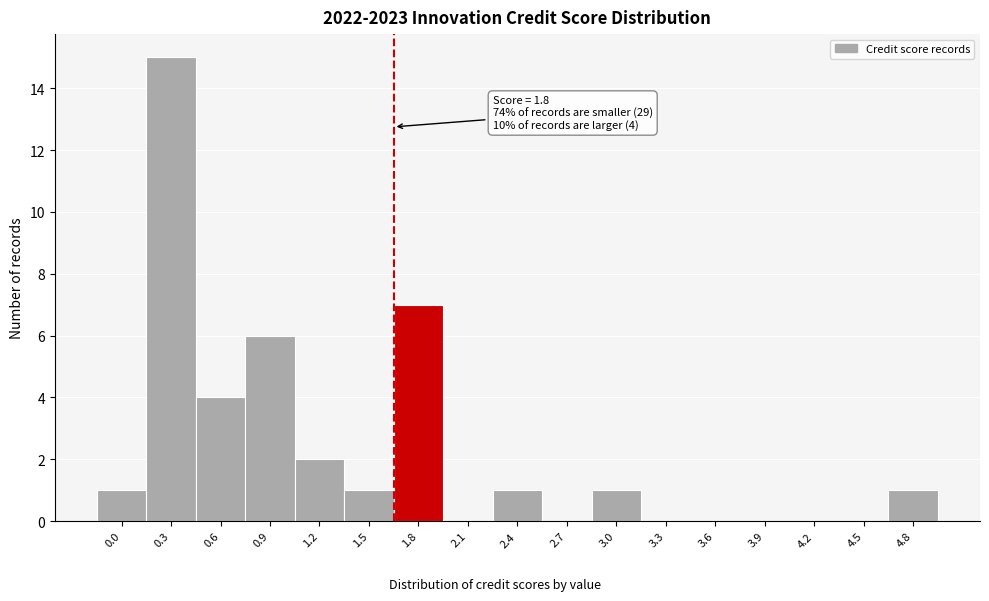

Reading left to right, extract all data points from this chart.

0.0=1	0.3=15	0.6=4	0.9=6	1.2=2	1.5=1	1.8=7	2.1=0	2.4=1	2.7=0	3.0=1	3.3=0	3.6=0	3.9=0	4.2=0	4.5=0	4.8=1